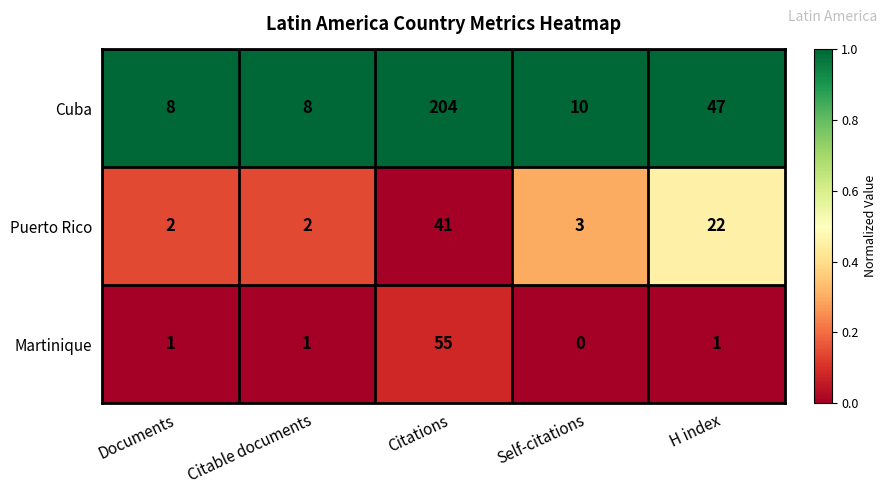

What is the greatest value displayed?

204